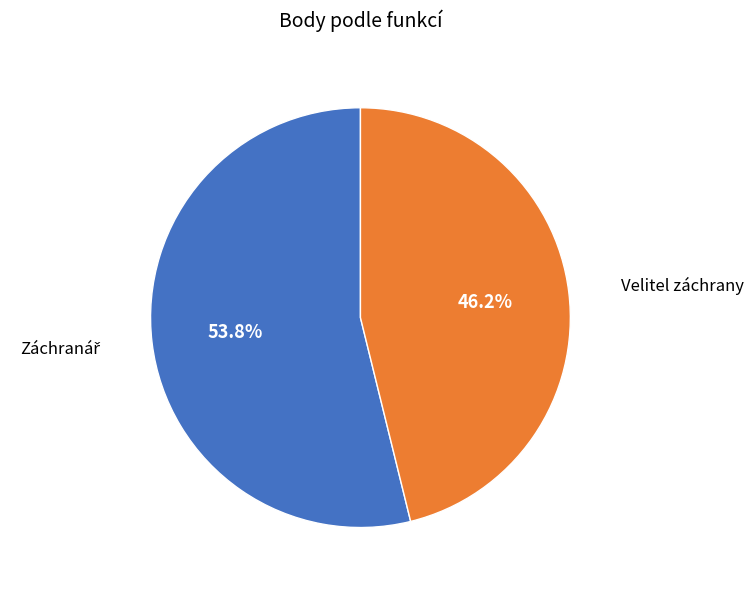

Does any single category account for the majority?

Yes